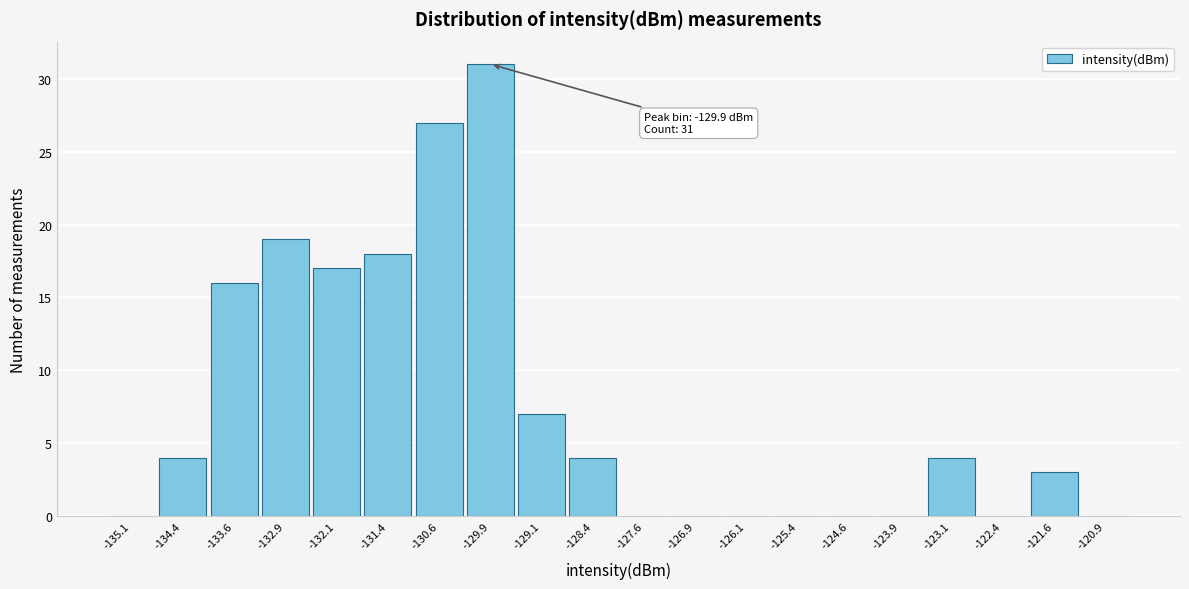

Which range on the x-axis has the tallest bar?

-130.25 to -129.50